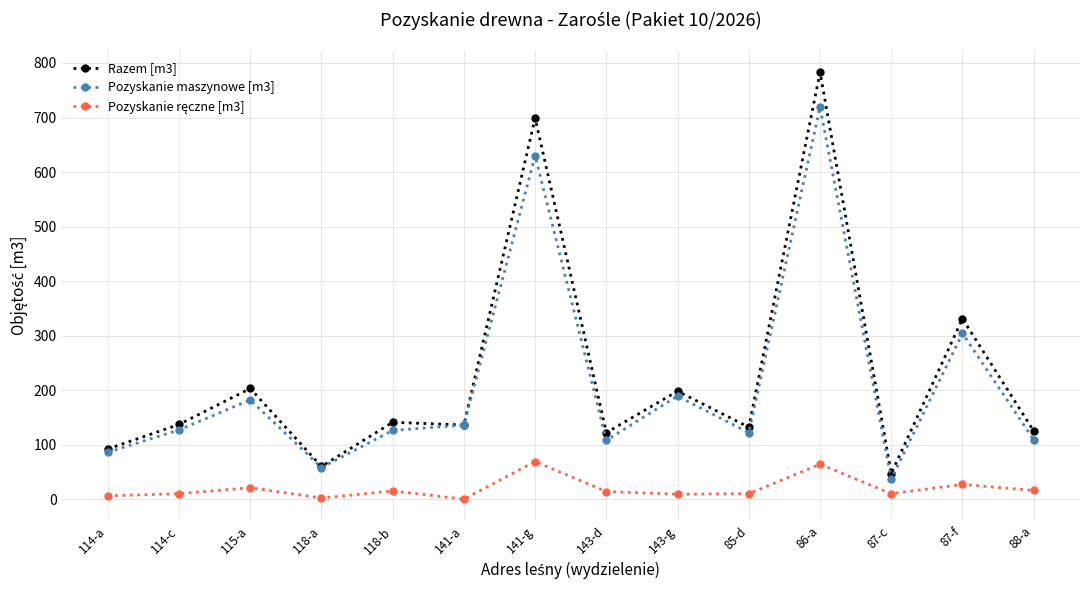

At which label is Pozyskanie maszynowe [m3] closest to 378?

87-f